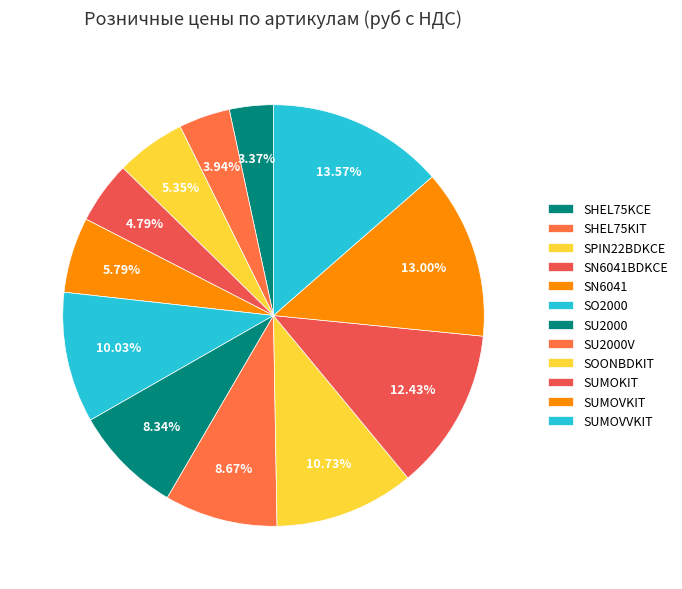

How many segments does this pie chart have?

12